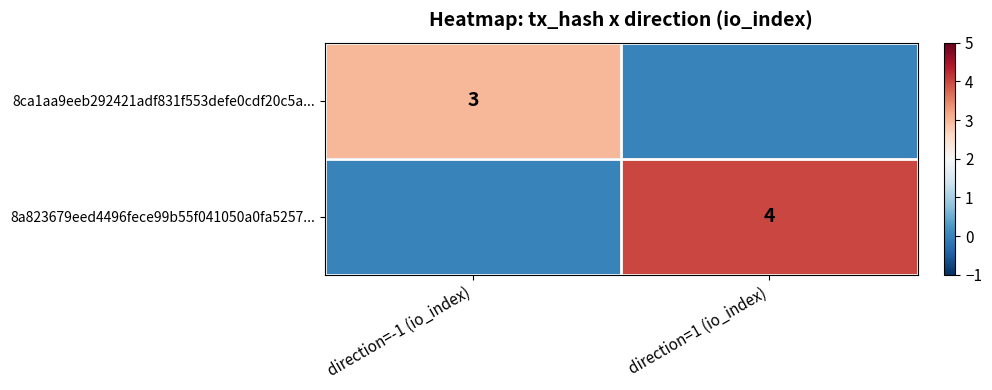

The value of 8ca1aa9eeb292421adf831f553defe0cdf20c5a... at direction=-1 (io_index) is 3. True or false?

True